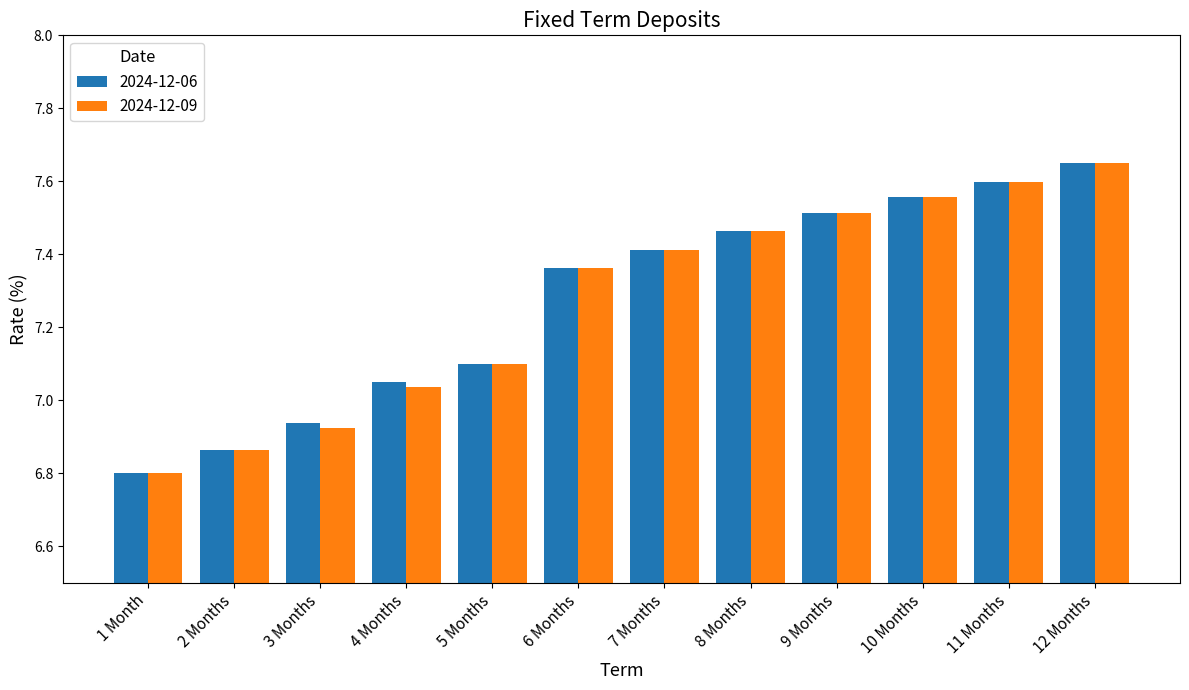

What are all the series names shown in the legend?

2024-12-06, 2024-12-09